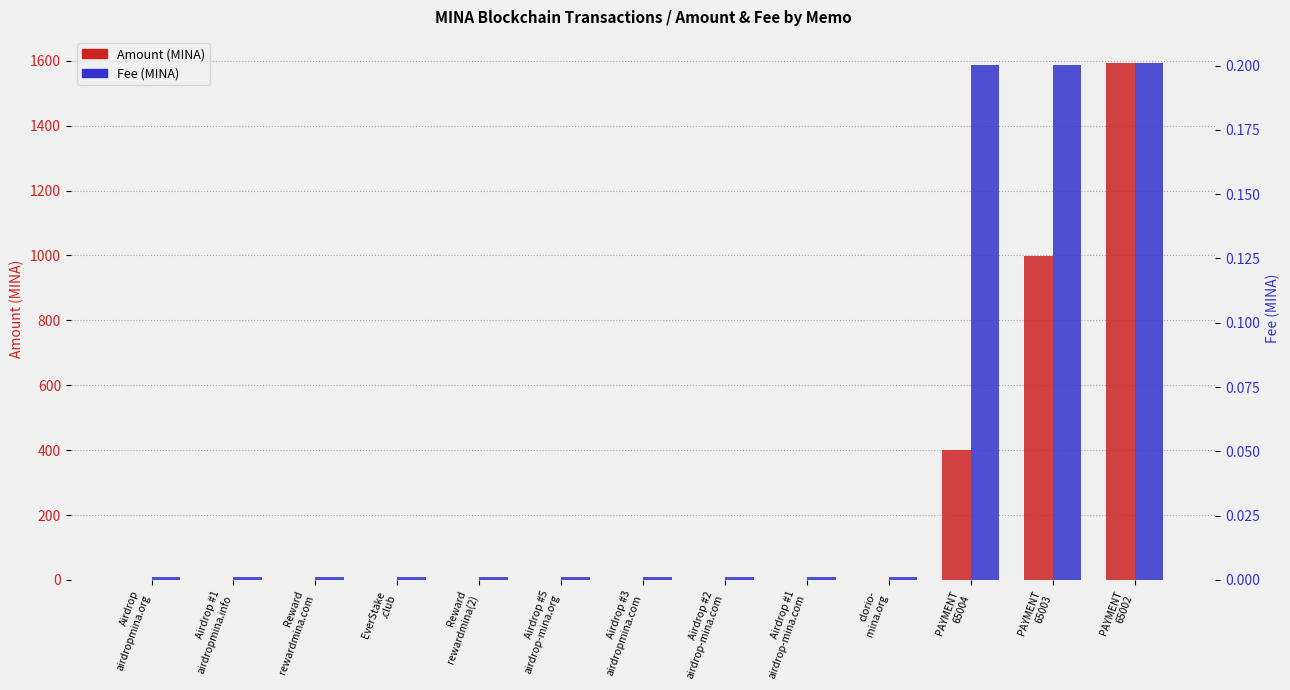

Is it true that Amount equals 0.0 at clorio-
mina.org?

True